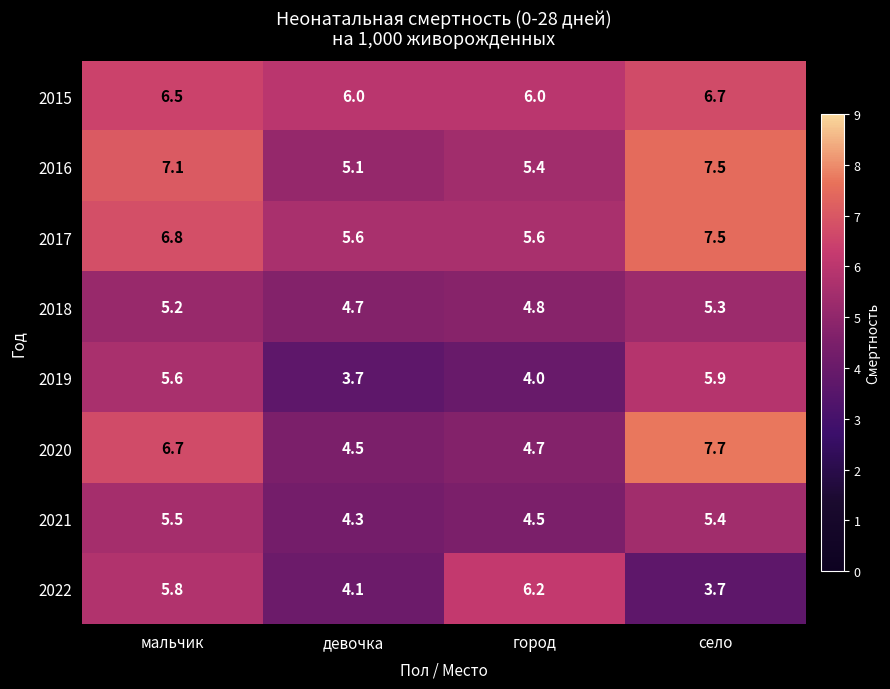

What is the smallest value displayed?

3.7